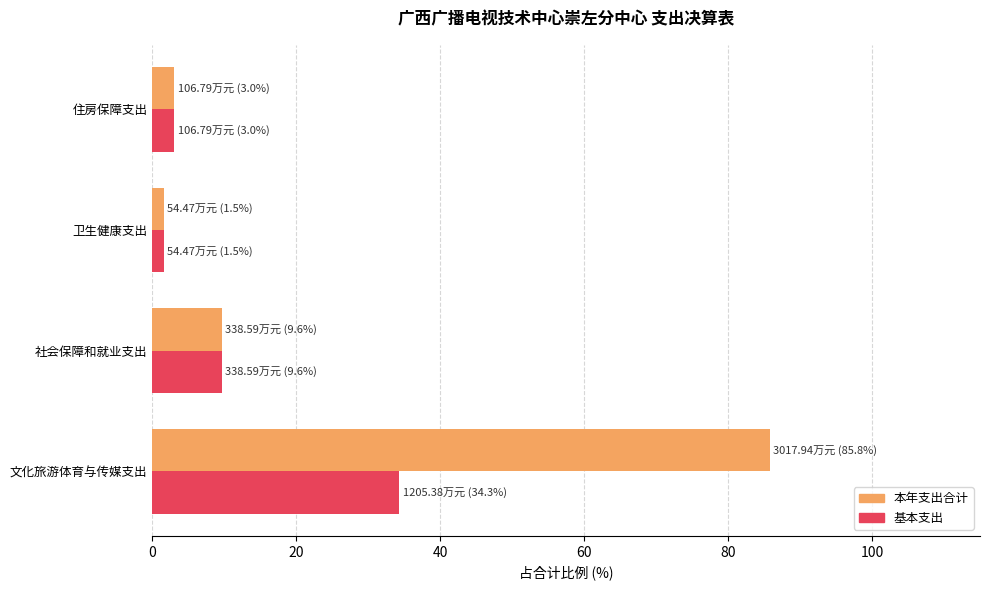

Which series has the largest total across all categories?

本年支出合计